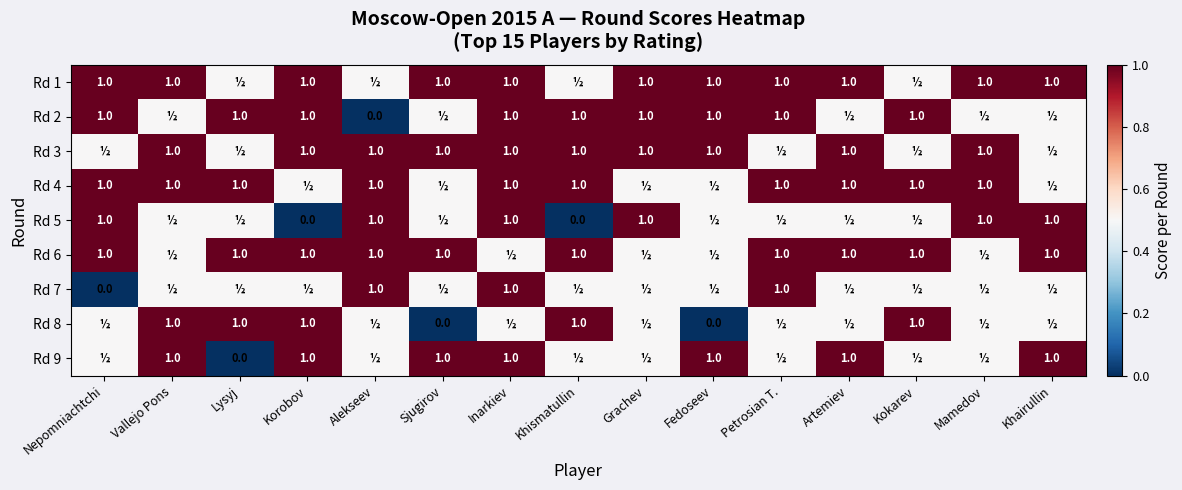

The value of Rd 4 at Alekseev is 0.4. True or false?

False